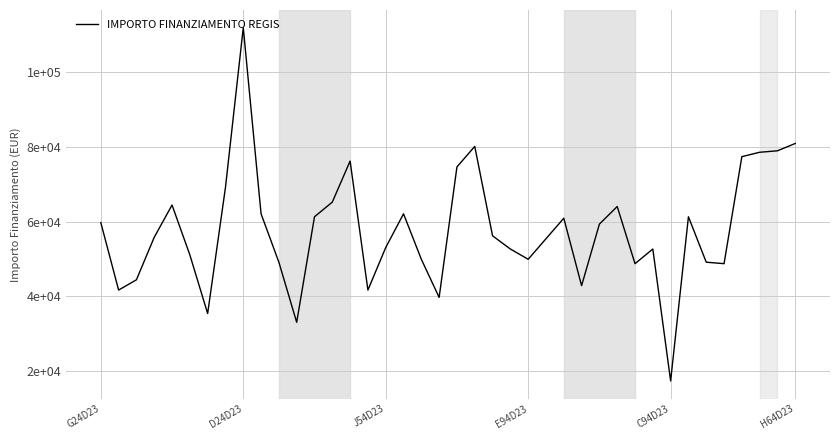

Does the chart display data point markers on the line(s)?

No